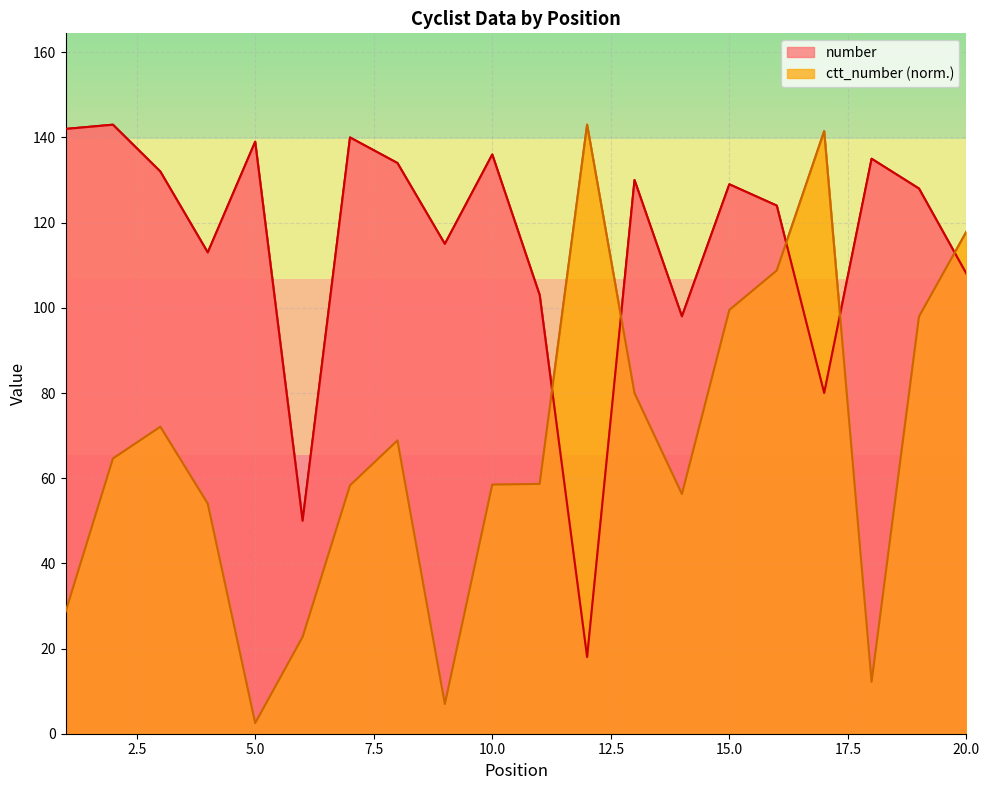

How many data points in number are less than 129?

10